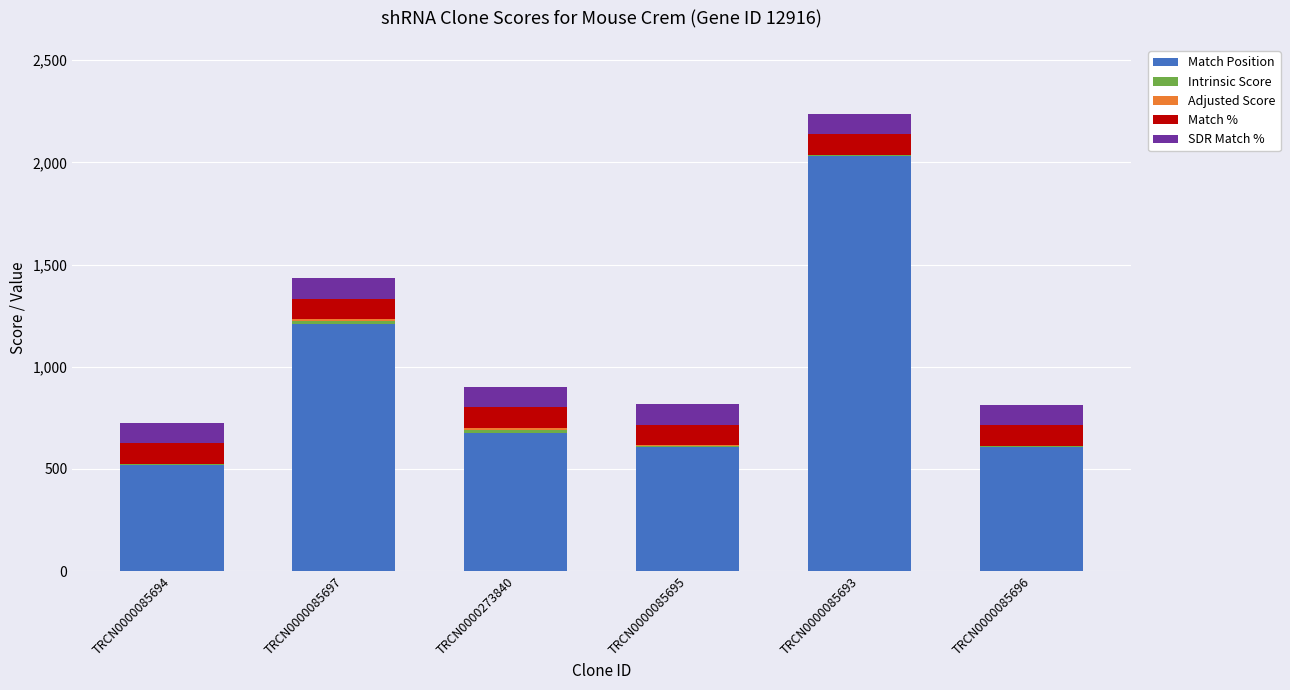

The value of Match Position at TRCN0000085695 is 297.3. True or false?

False